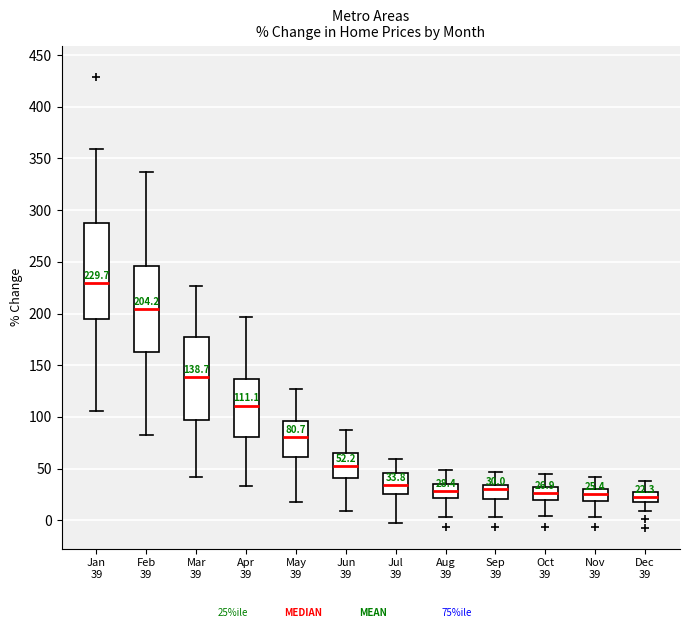

Which box is the tallest, from its lower edge to its upper edge?

Jan 39